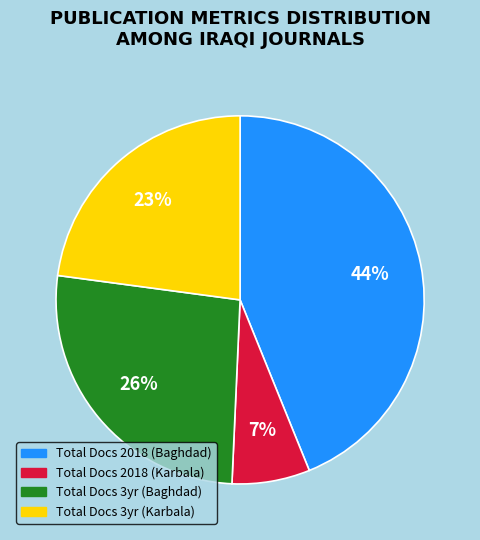

Is there any slice that represents more than half of the pie?

No